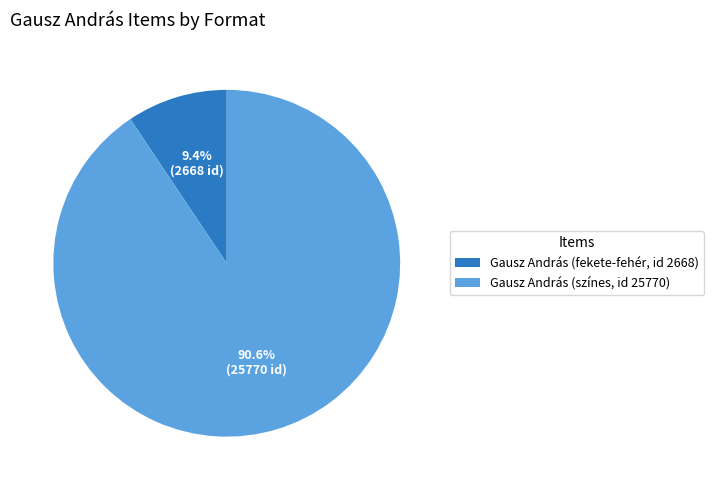

Count the number of slices in the pie.

2